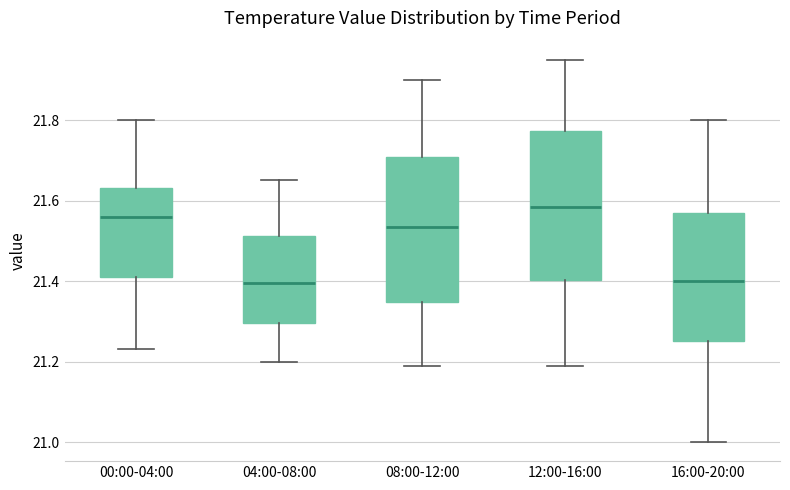

Reading left to right, transcribe this box plot: for each box, give where its median line is, the range the box spans, and where its two whiskers end, as read against the y-axis. The values are not printed on the chart, so give them approximately, as read against the axis.

00:00-04:00: median 21.56, box 21.42 to 21.64, whiskers 21.24 to 21.80
04:00-08:00: median 21.40, box 21.30 to 21.52, whiskers 21.20 to 21.66
08:00-12:00: median 21.54, box 21.34 to 21.70, whiskers 21.20 to 21.90
12:00-16:00: median 21.58, box 21.40 to 21.78, whiskers 21.20 to 21.96
16:00-20:00: median 21.40, box 21.26 to 21.58, whiskers 21.00 to 21.80